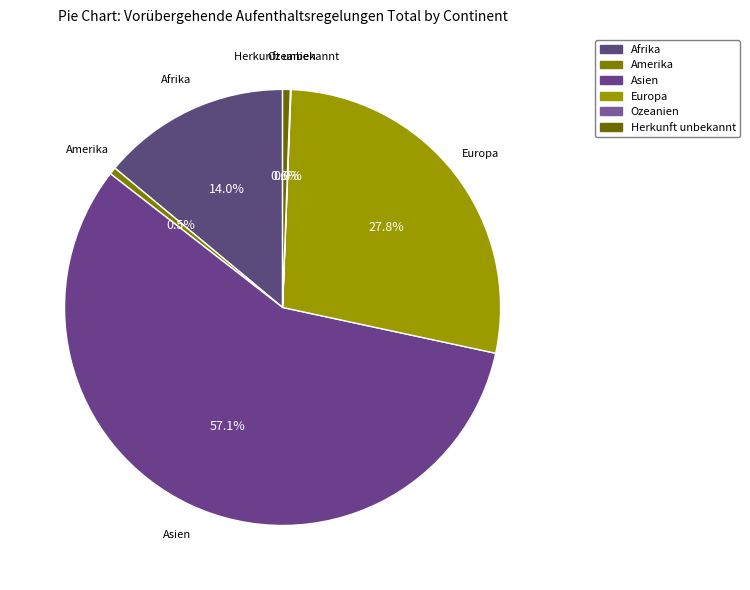

Which has a higher value, Europa or Afrika?

Europa